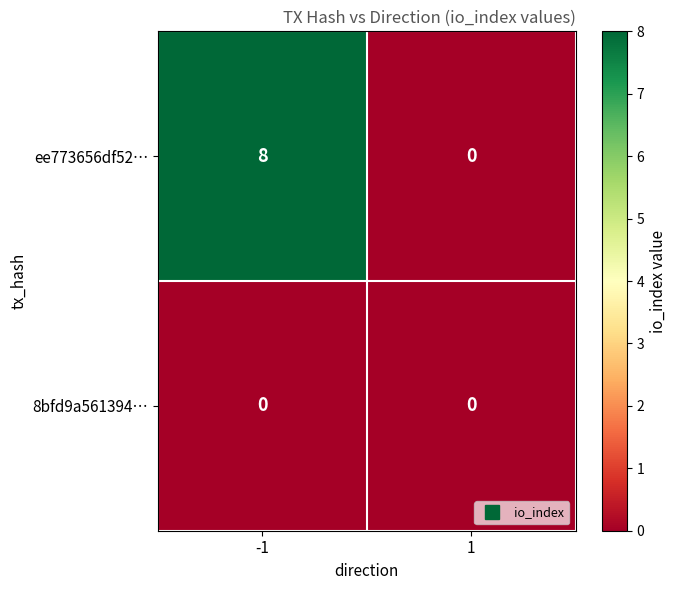

What is the difference between the maximum and minimum values in the ee773656df52… series?

8